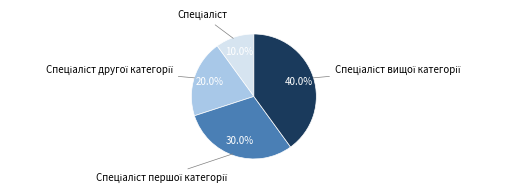

Is there any slice that represents more than half of the pie?

No